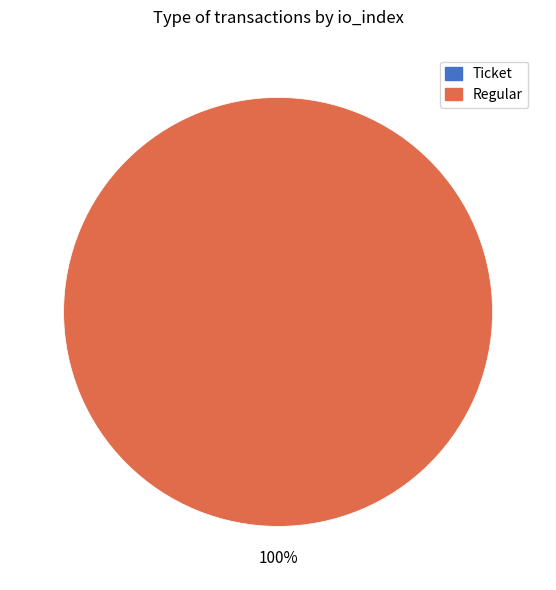

Is it true that Regular is 99% of the pie?

False